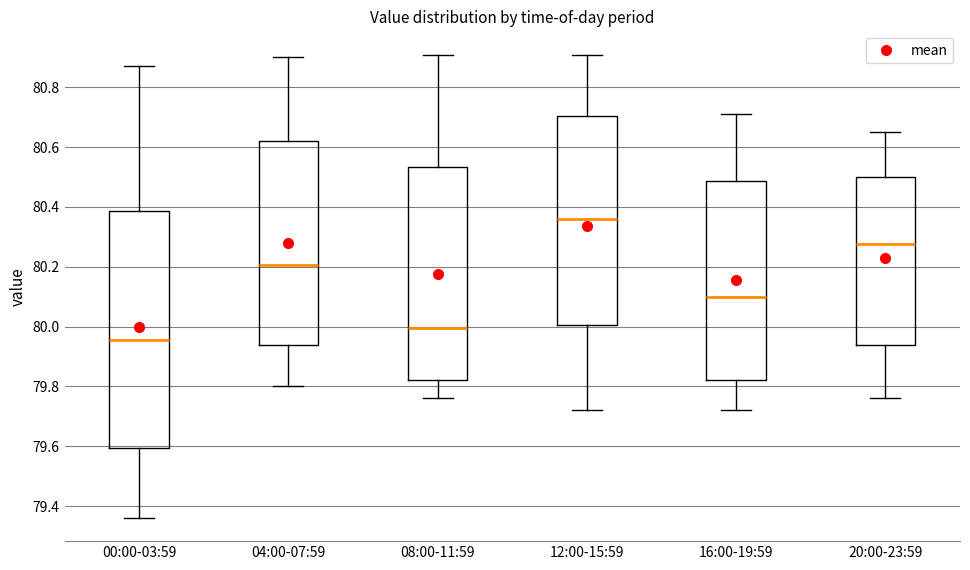

Reading left to right, transcribe this box plot: for each box, give where its median line is, the range the box spans, and where its two whiskers end, as read against the y-axis. The values are not printed on the chart, so give them approximately, as read against the axis.

00:00-03:59: median 79.96, box 79.60 to 80.38, whiskers 79.36 to 80.88
04:00-07:59: median 80.20, box 79.94 to 80.62, whiskers 79.80 to 80.90
08:00-11:59: median 80.00, box 79.82 to 80.54, whiskers 79.76 to 80.92
12:00-15:59: median 80.36, box 80.00 to 80.70, whiskers 79.72 to 80.92
16:00-19:59: median 80.10, box 79.82 to 80.48, whiskers 79.72 to 80.72
20:00-23:59: median 80.28, box 79.94 to 80.50, whiskers 79.76 to 80.66